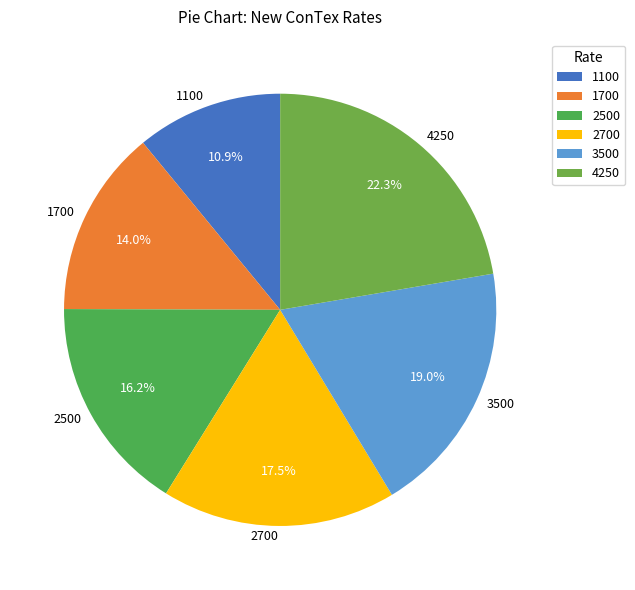

To the nearest percent, what is the combined percentage of 4250 and 1100?

33%